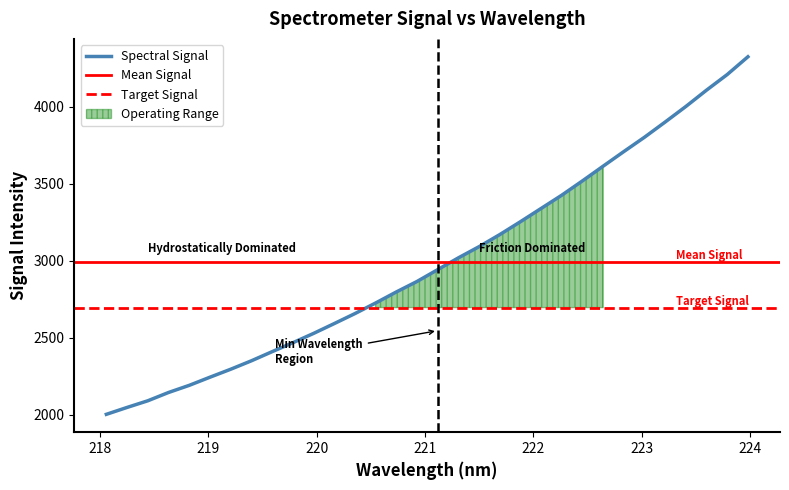

Reading left to right, transcribe all the data shown in this chart.

2002.1	2046.9	2090.2	2144.0	2190.4	2243.4	2295.1	2349.9	2409.2	2467.3	2527.8	2591.8	2656.8	2725.6	2797.4	2865.6	2942.5	3019.2	3091.9	3170.4	3254.2	3340.4	3426.8	3519.8	3615.3	3710.2	3803.5	3902.4	4003.4	4109.4	4210.9	4326.2